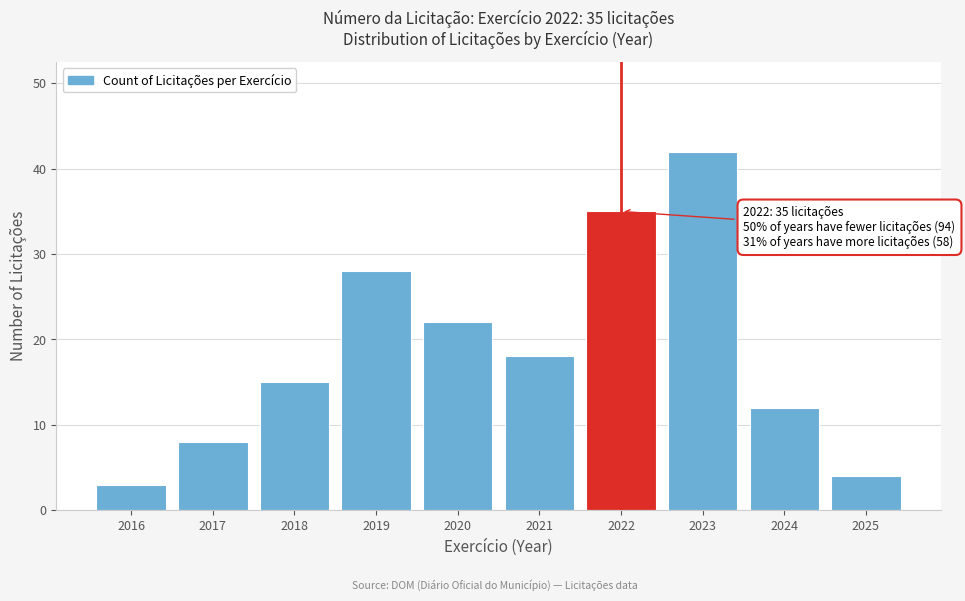

Reading left to right, transcribe all the data shown in this chart.

2016=3	2017=8	2018=15	2019=28	2020=22	2021=18	2022=35	2023=42	2024=12	2025=4